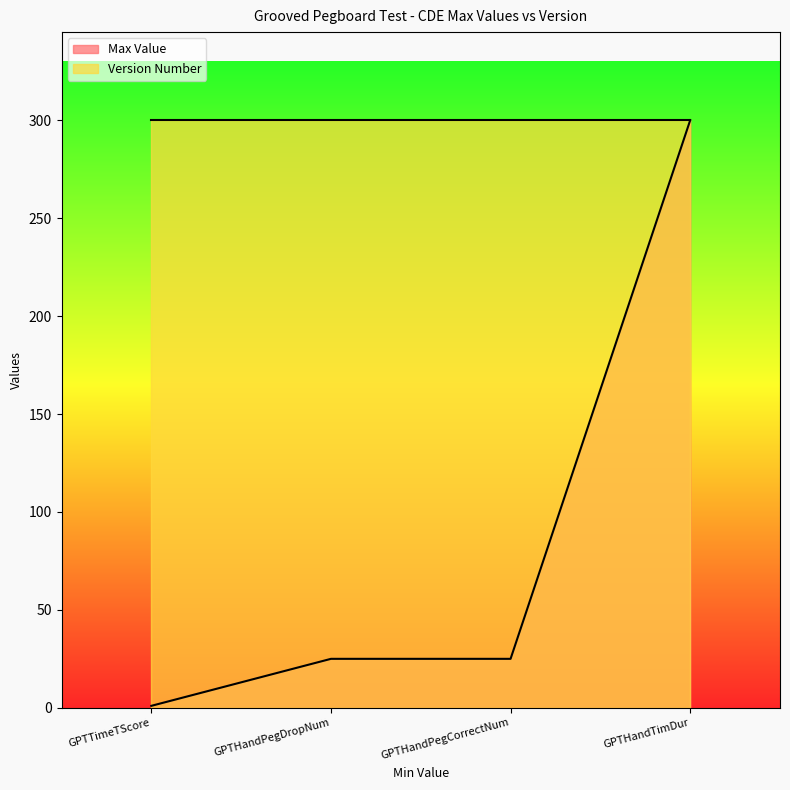

Reading left to right, extract all data points from this chart.

1	25	25	300